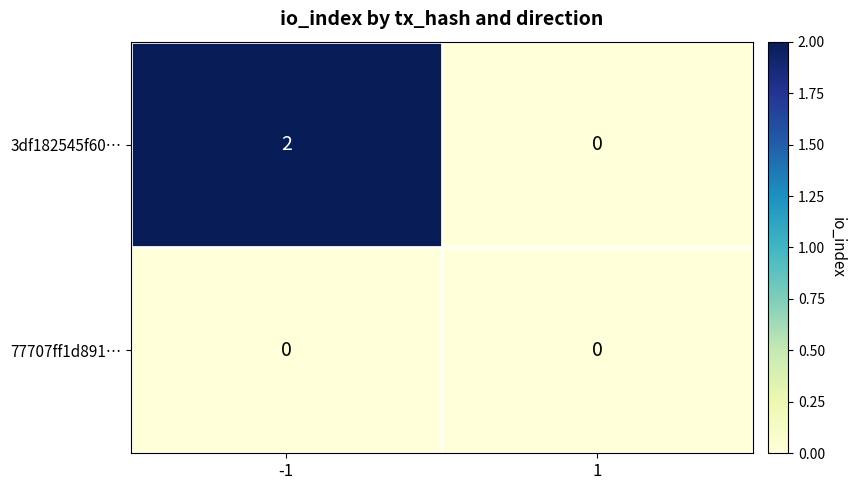

Reading right to left, extract all data points from this chart.

3df182545f60…: 1=0	-1=2
77707ff1d891…: 1=0	-1=0